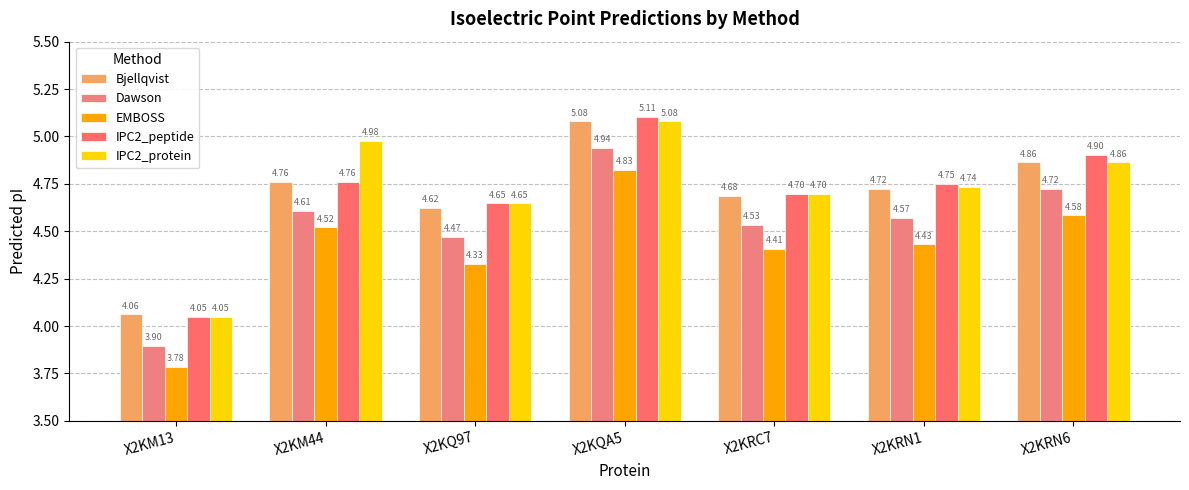

At which category is the sum across all series the highest?

X2KQA5